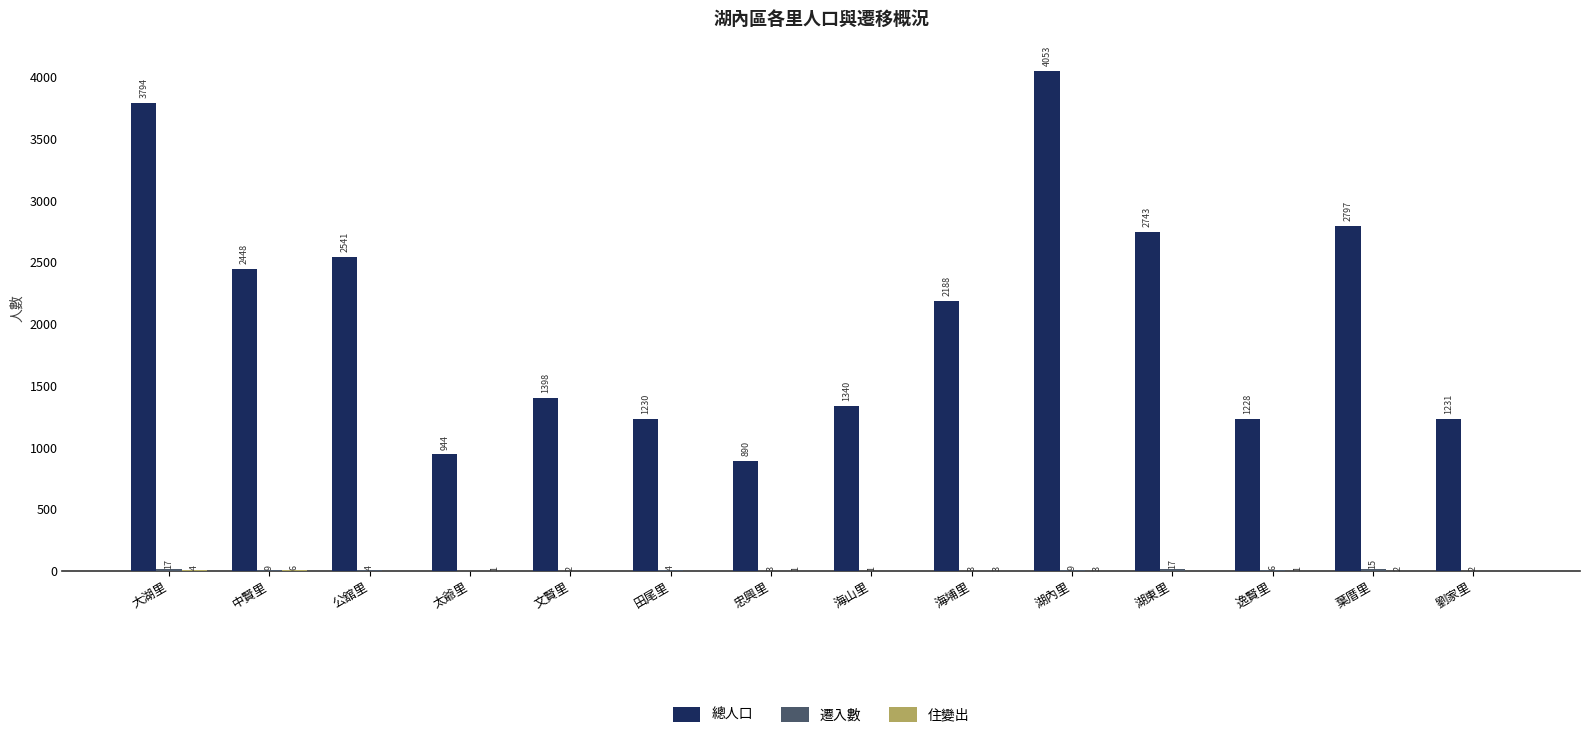

Between 湖內里 and 劉家里, which series saw the biggest shift?

總人口